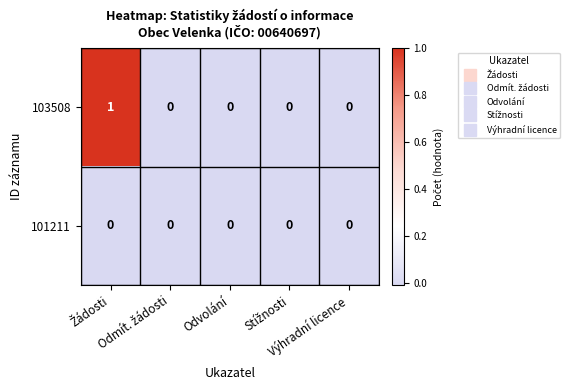

Which series has the largest total across all categories?

103508